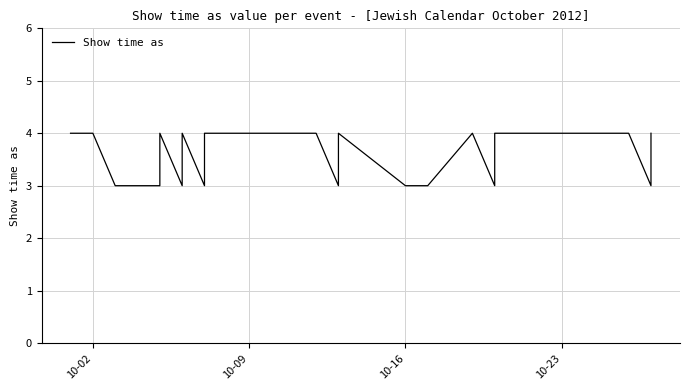

What is the average value?

4